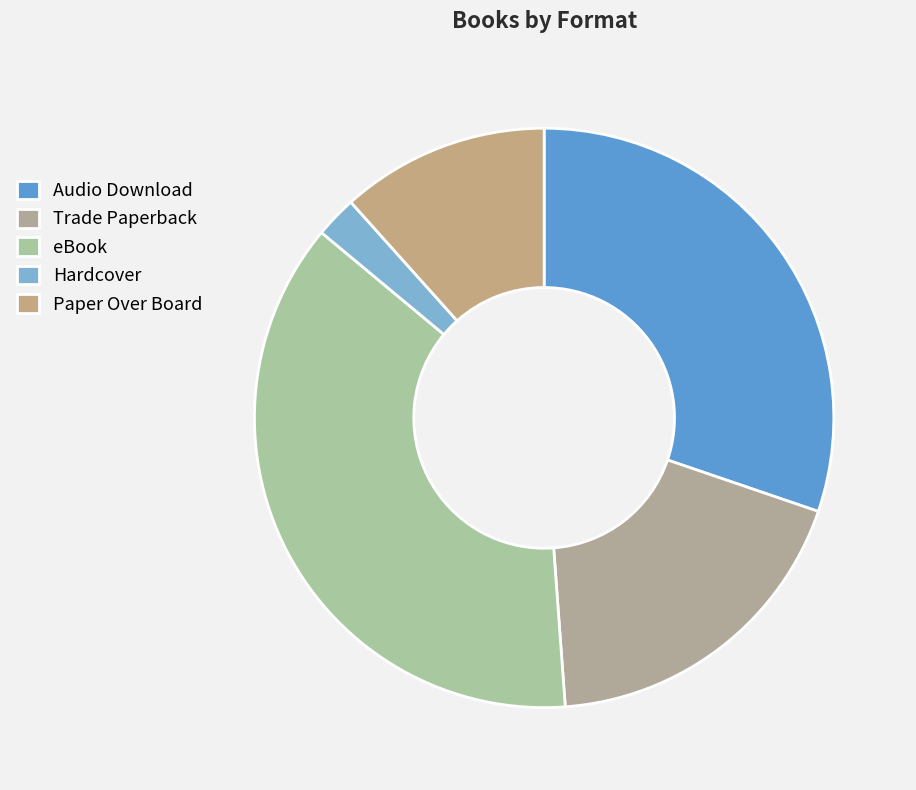

To the nearest percent, what percentage of the pie is Audio Download?

30%